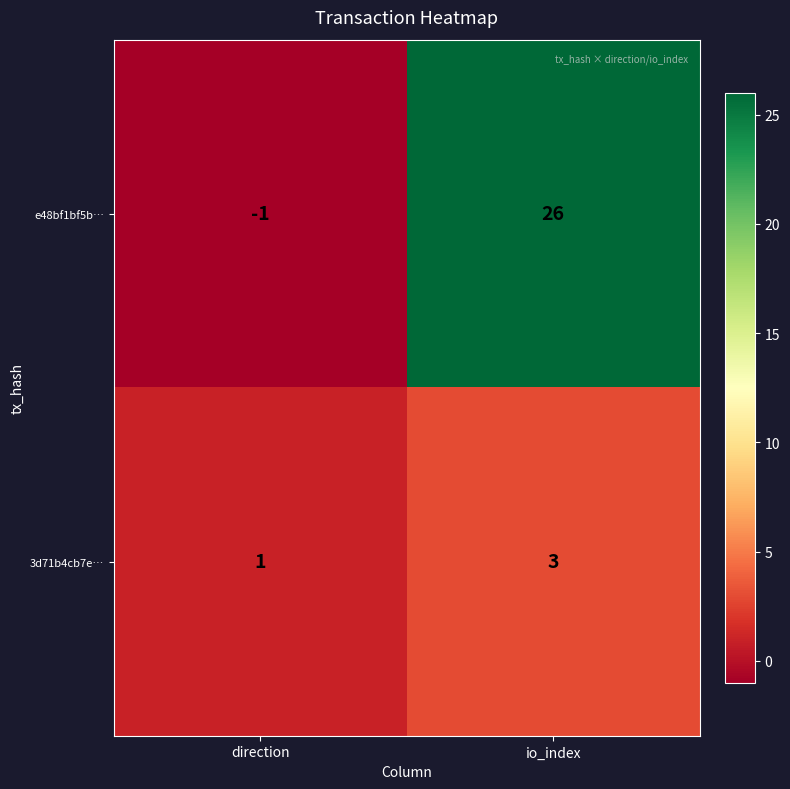

At which label does 3d71b4cb7e… reach its minimum?

direction